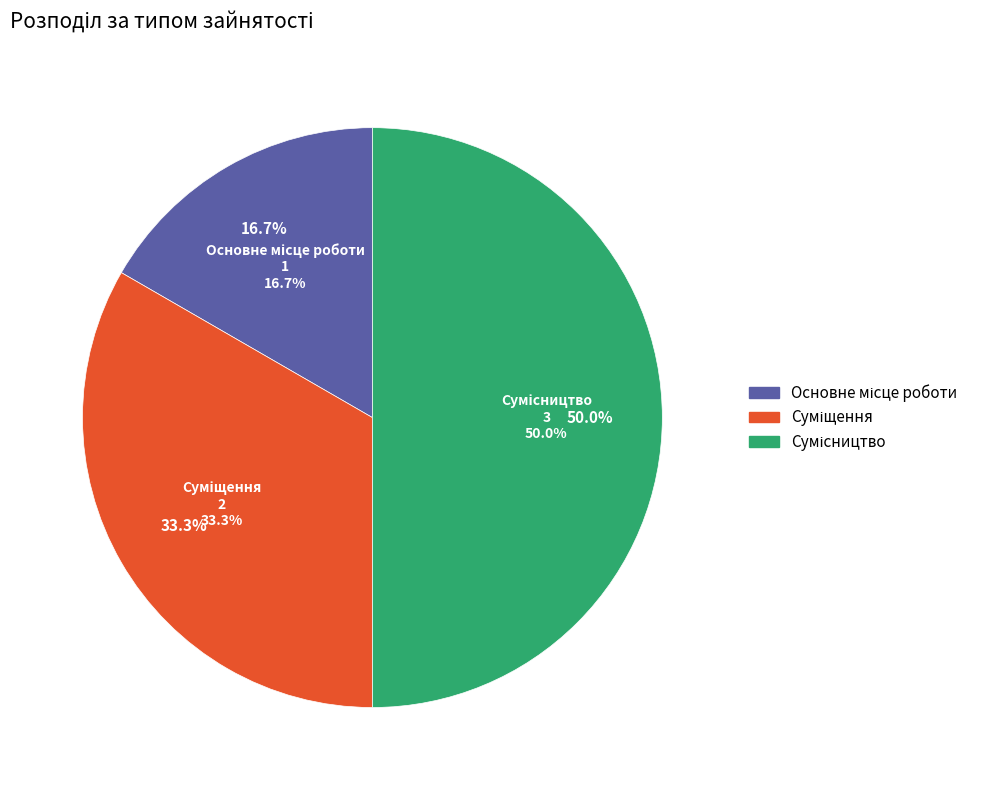

To the nearest percent, what is the difference between the largest and smallest slice percentages?

33%